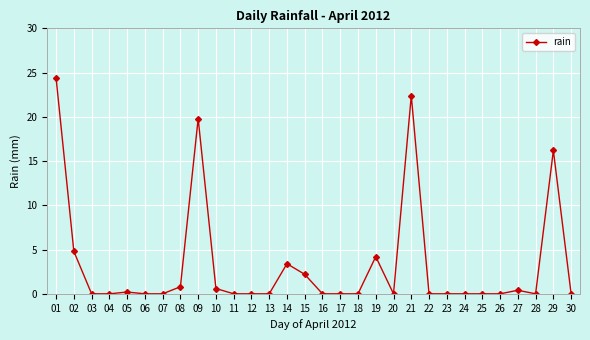

True or false: there are more than 1 points higher than both neighbors.

True